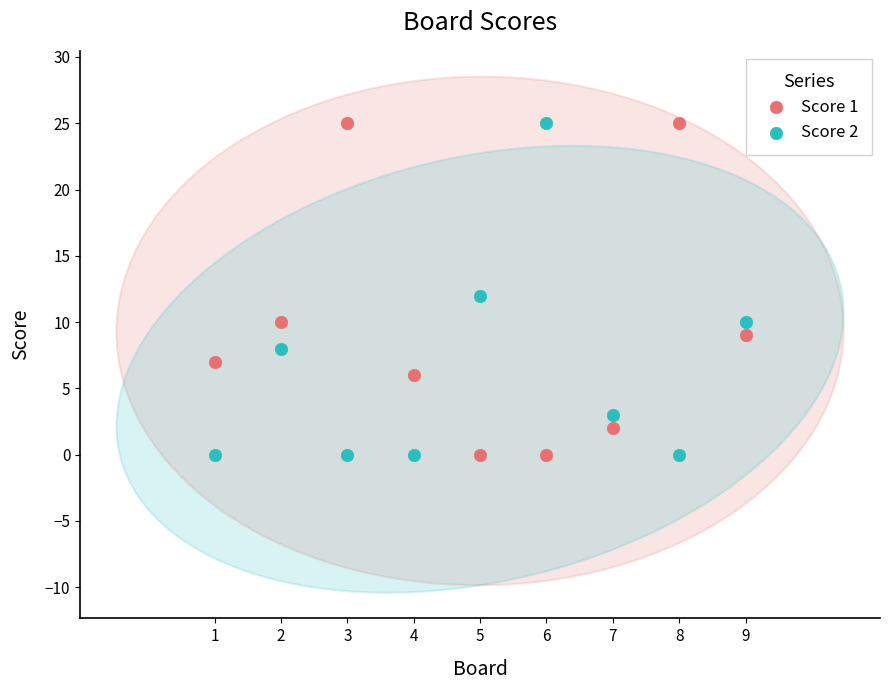

What are all the series names shown in the legend?

Score 1, Score 2